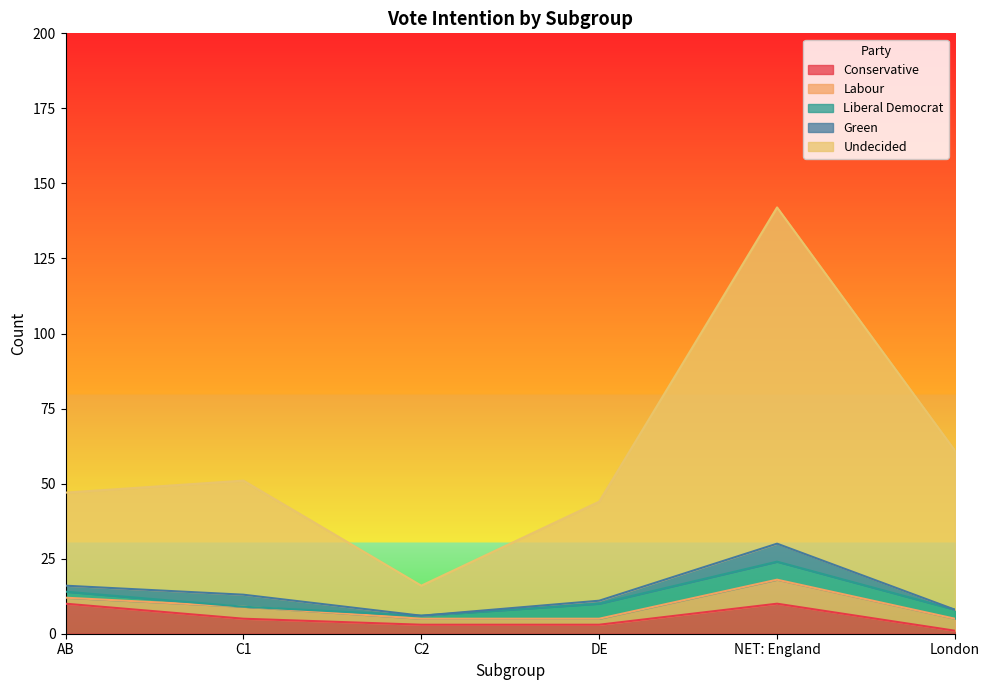

List the series in order of their peak value, lowest first.

Liberal Democrat, Green, Labour, Conservative, Undecided